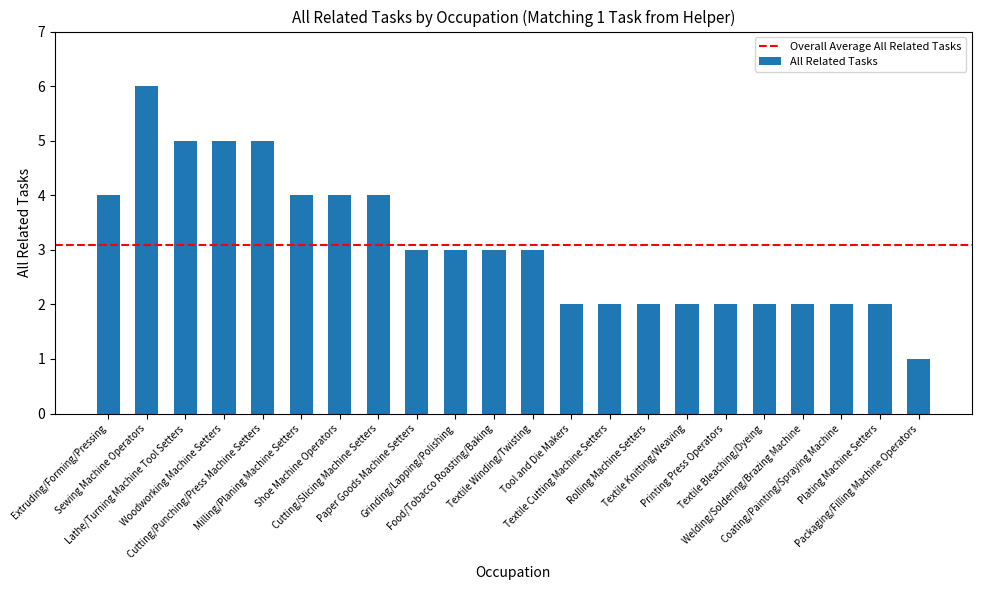

Reading left to right, extract all data points from this chart.

4	6	5	5	5	4	4	4	3	3	3	3	2	2	2	2	2	2	2	2	2	1